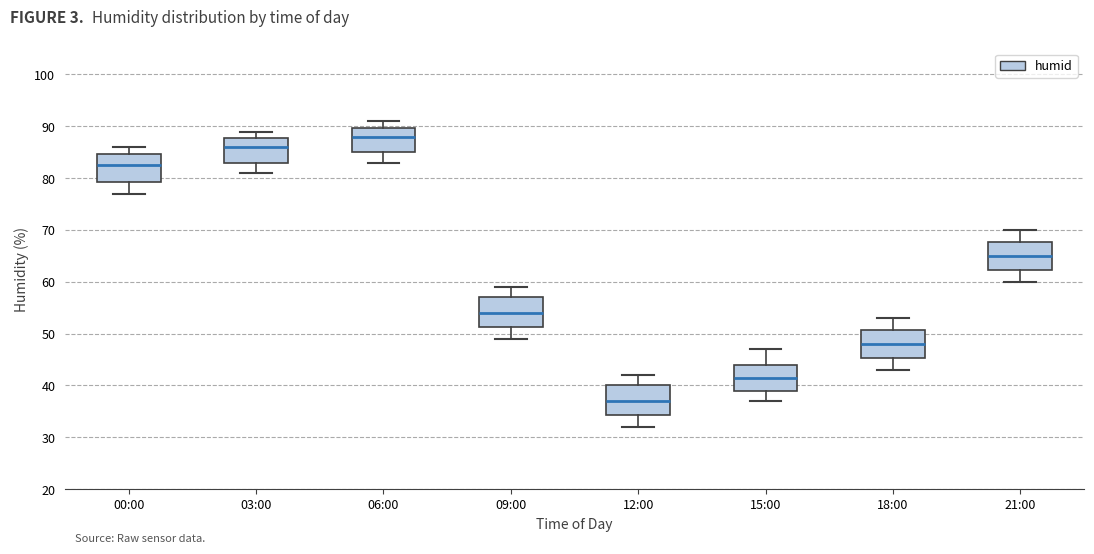

Reading left to right, read every box against the y-axis: the position of its median line, the range the box covers, and the ends of its whiskers. The values are not printed on the chart, so give them approximately, as read against the axis.

00:00: median 83, box 79 to 85, whiskers 77 to 86
03:00: median 86, box 83 to 88, whiskers 81 to 89
06:00: median 88, box 85 to 90, whiskers 83 to 91
09:00: median 54, box 51 to 57, whiskers 49 to 59
12:00: median 37, box 34 to 40, whiskers 32 to 42
15:00: median 42, box 39 to 44, whiskers 37 to 47
18:00: median 48, box 45 to 51, whiskers 43 to 53
21:00: median 65, box 62 to 68, whiskers 60 to 70